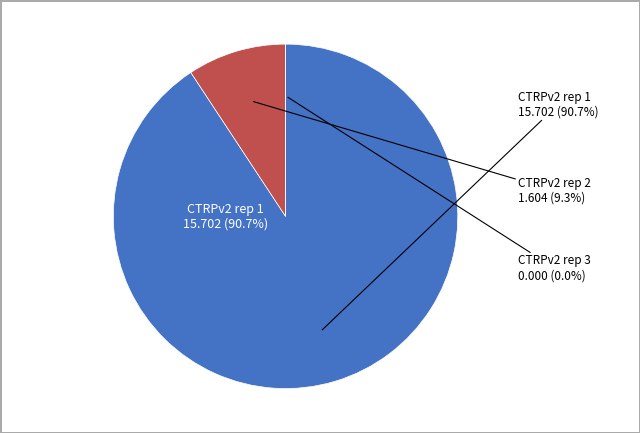

The CTRPv2 rep 3 slice represents 0% of the pie. True or false?

True